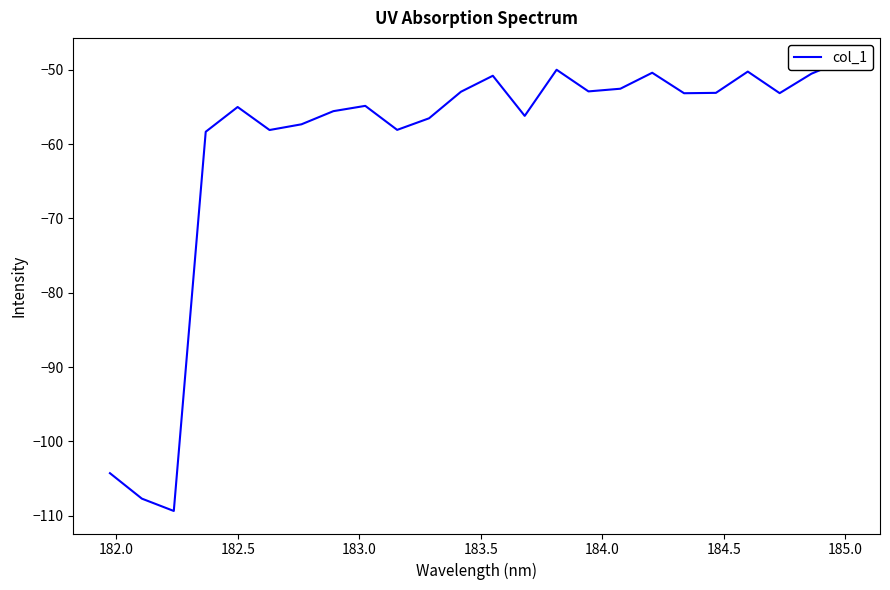

Reading left to right, list all the values displayed in this chart.

-104.3	-107.7	-109.4	-58.3	-55.0	-58.1	-57.3	-55.6	-54.8	-58.1	-56.5	-52.9	-50.8	-56.2	-50.0	-52.9	-52.5	-50.4	-53.1	-53.1	-50.2	-53.1	-50.5	-48.7